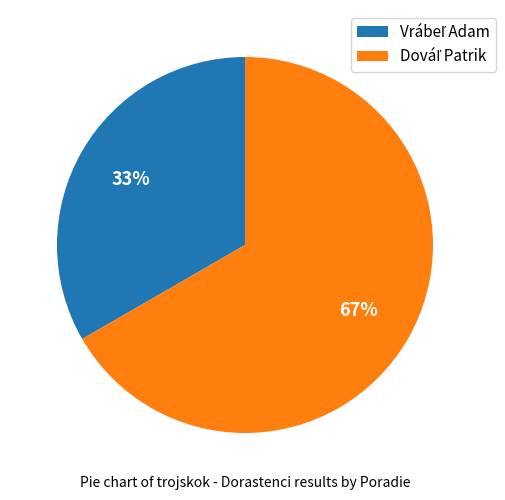

Is there any slice that represents more than half of the pie?

Yes